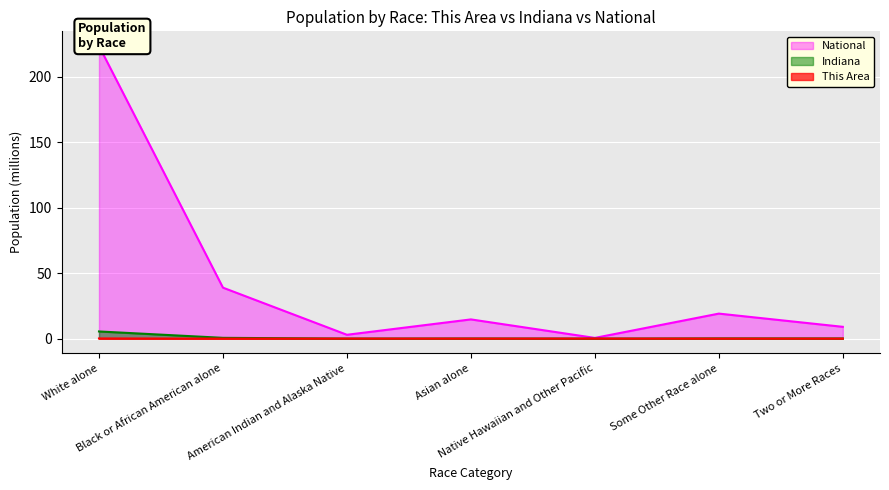

Which has a higher value, Some Other Race alone or White alone?

White alone